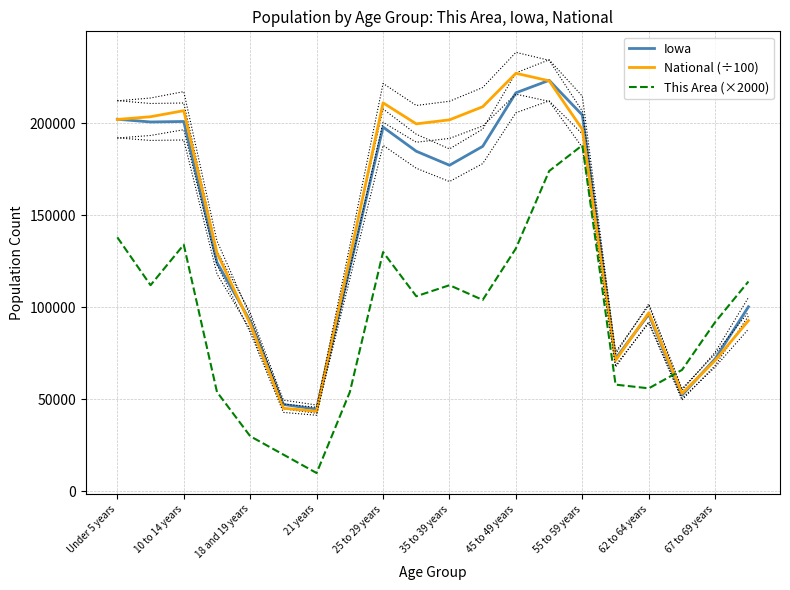

Read the Iowa value at 35 to 39 years.

177148.0